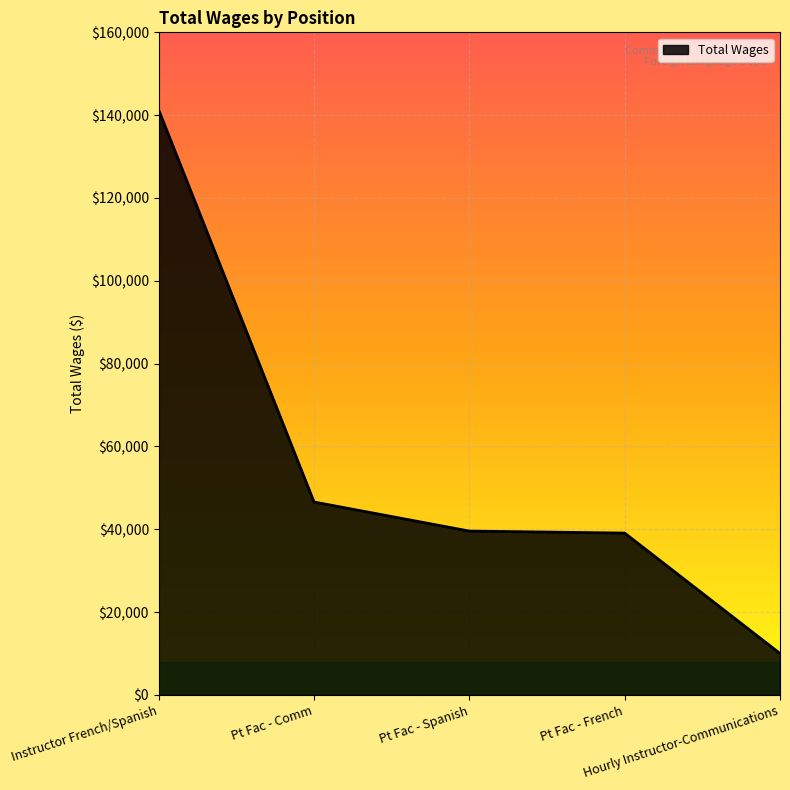

True or false: the data has more than 1 interior local peaks.

False